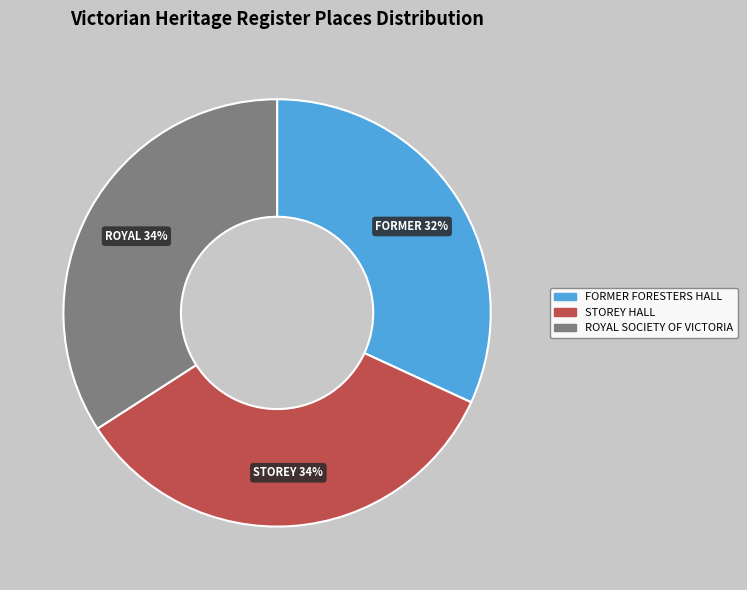

To the nearest percent, what is the difference between the FORMER FORESTERS HALL and STOREY HALL slice percentages?

2%